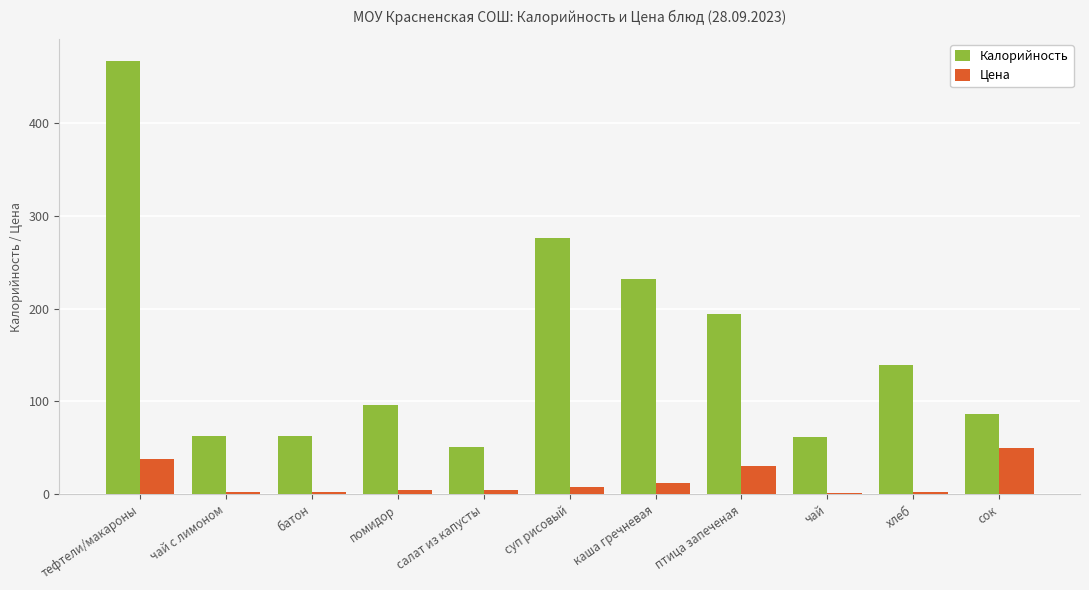

How many series are shown in this chart?

2